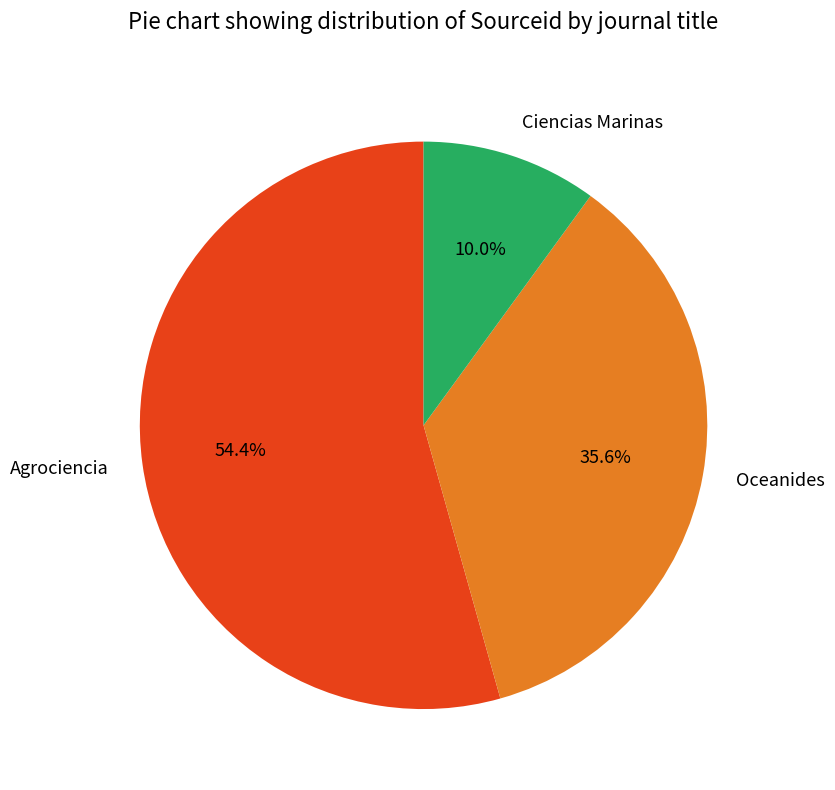

What percentage is NOT represented by Oceanides?

64.4%